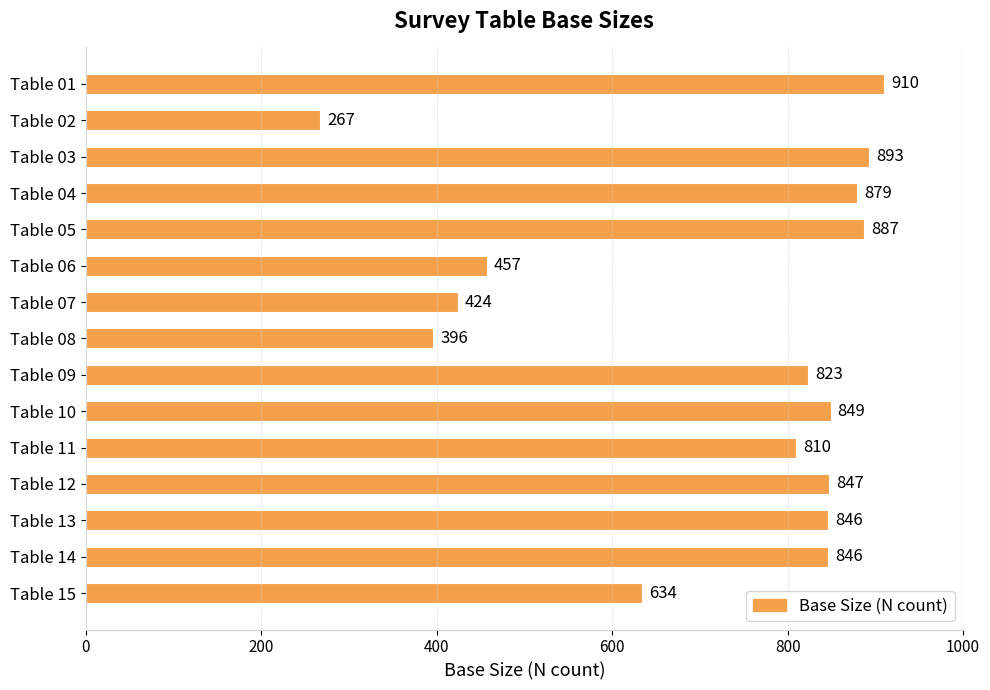

What is the difference between the maximum and minimum values?

643